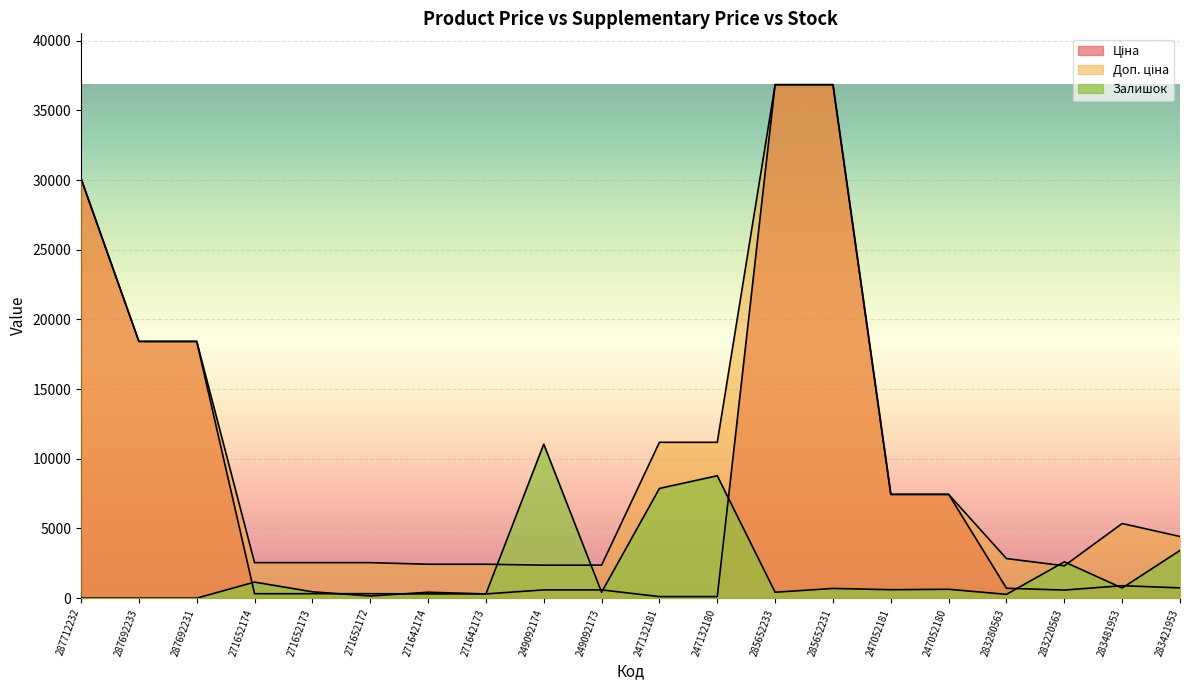

What are all the series names shown in the legend?

Ціна, Доп. ціна, Залишок